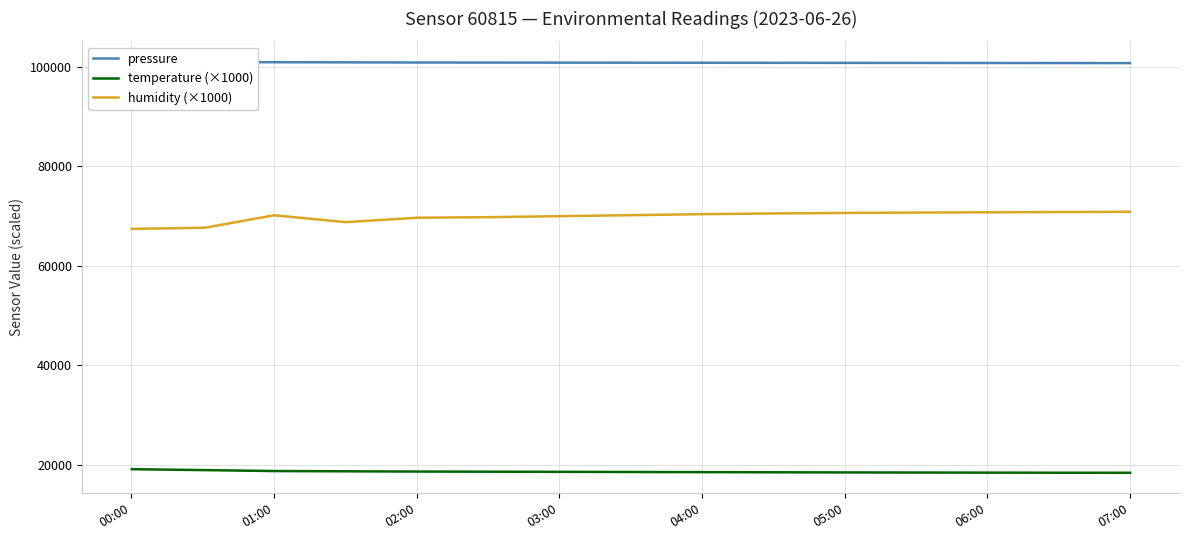

True or false: pressure has more than 1 interior local peaks.

False